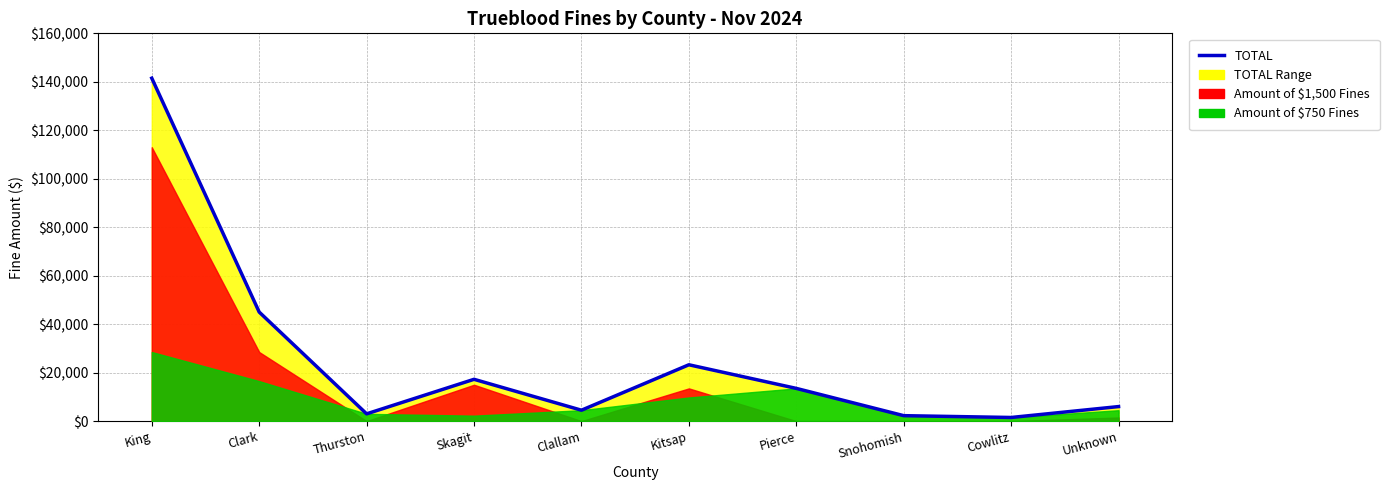

Which has a higher value, Clark or Thurston?

Clark